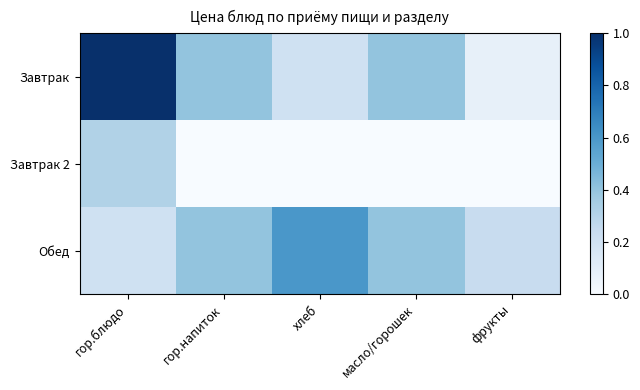

Which series changed the most between гор.блюдо and фрукты?

Завтрак